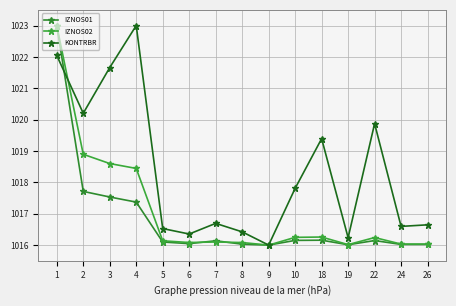

How many values in the KONTRBR series exceed 1016?

14